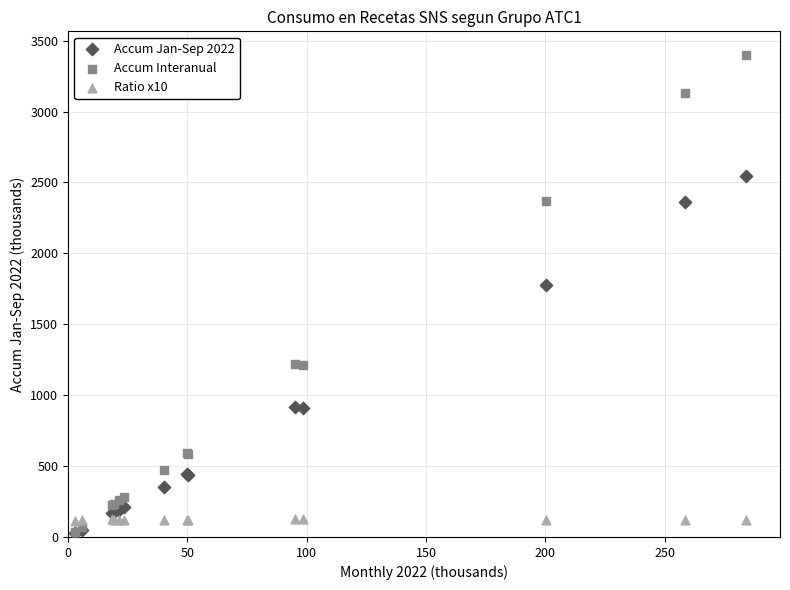

In the Accum Interanual series, what Y value is closest to 1715?

1219.9